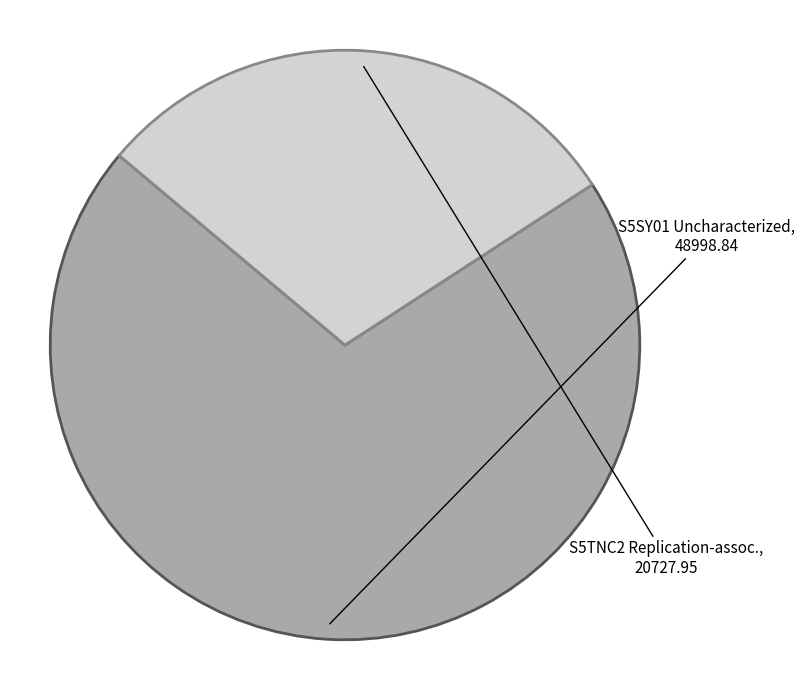

Does any single category account for the majority?

Yes